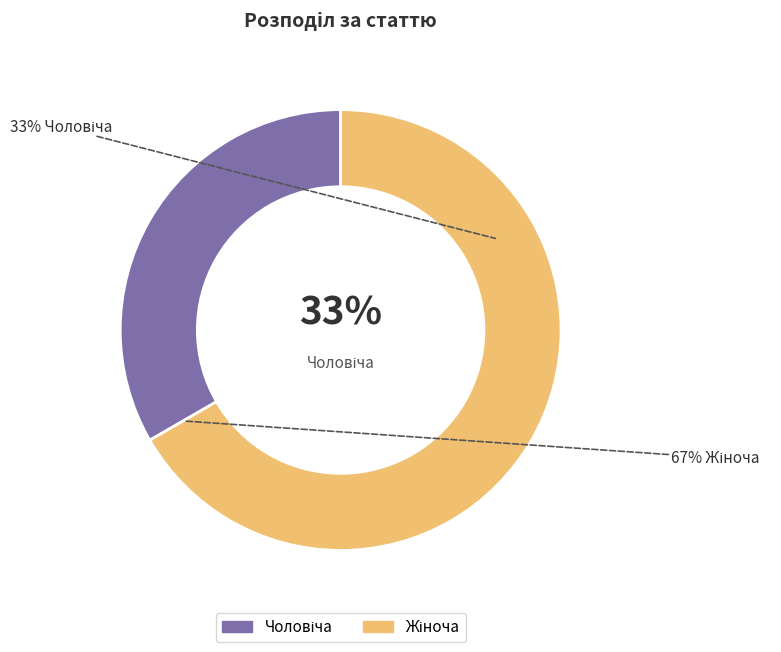

True or false: Жіноча accounts for 75% of the total.

False